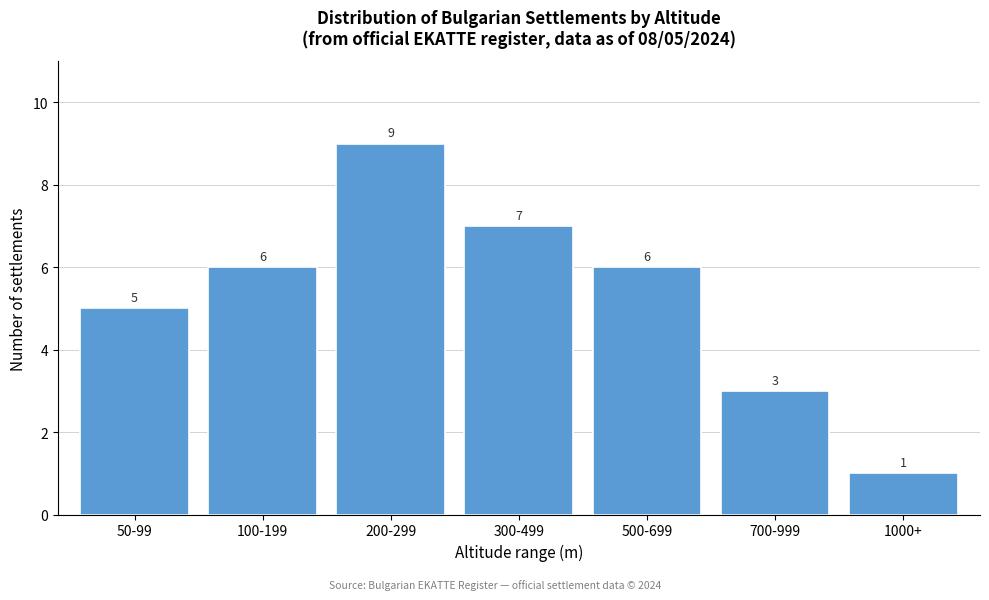

Reading left to right, what are all the values shown in this chart?

5	6	9	7	6	3	1